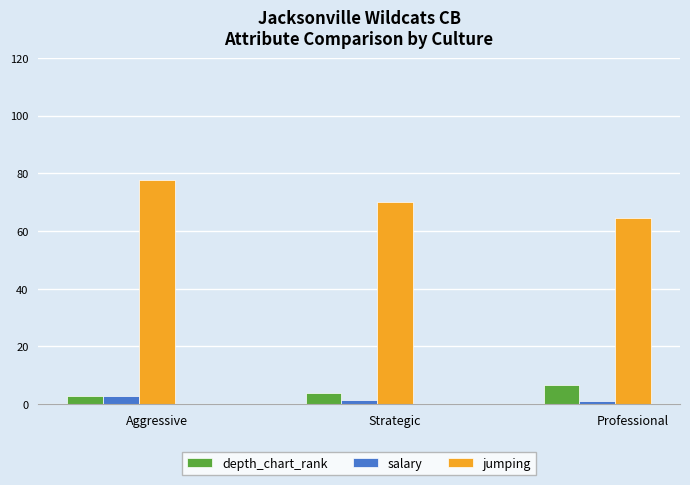

What is the sum of the depth_chart_rank values at Professional and Strategic?

10.5